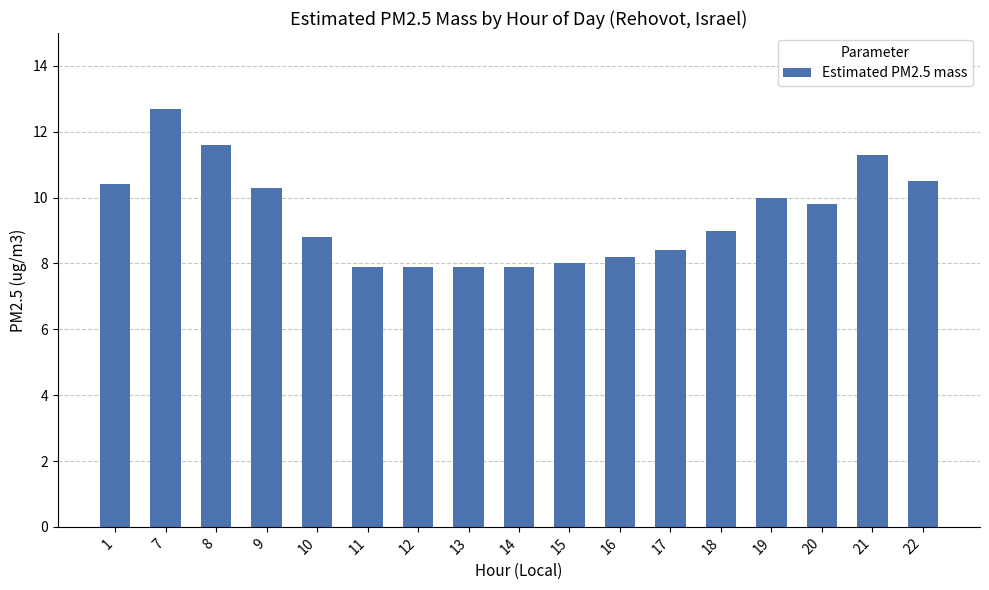

What is the greatest value displayed?

12.7